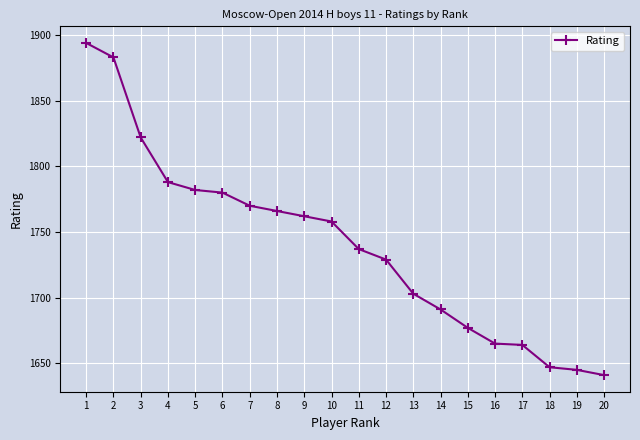

What is the value of the 2nd point from the left?

1883